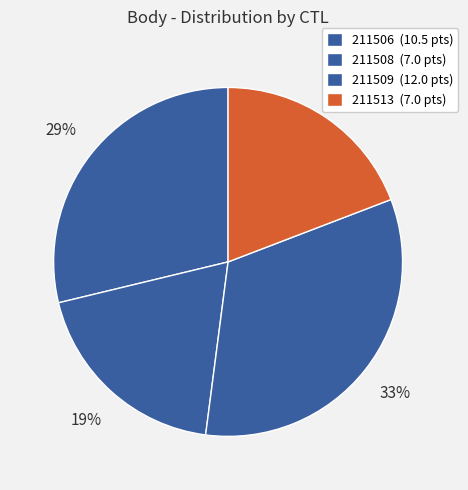

What is the smallest slice in the pie chart?

211508